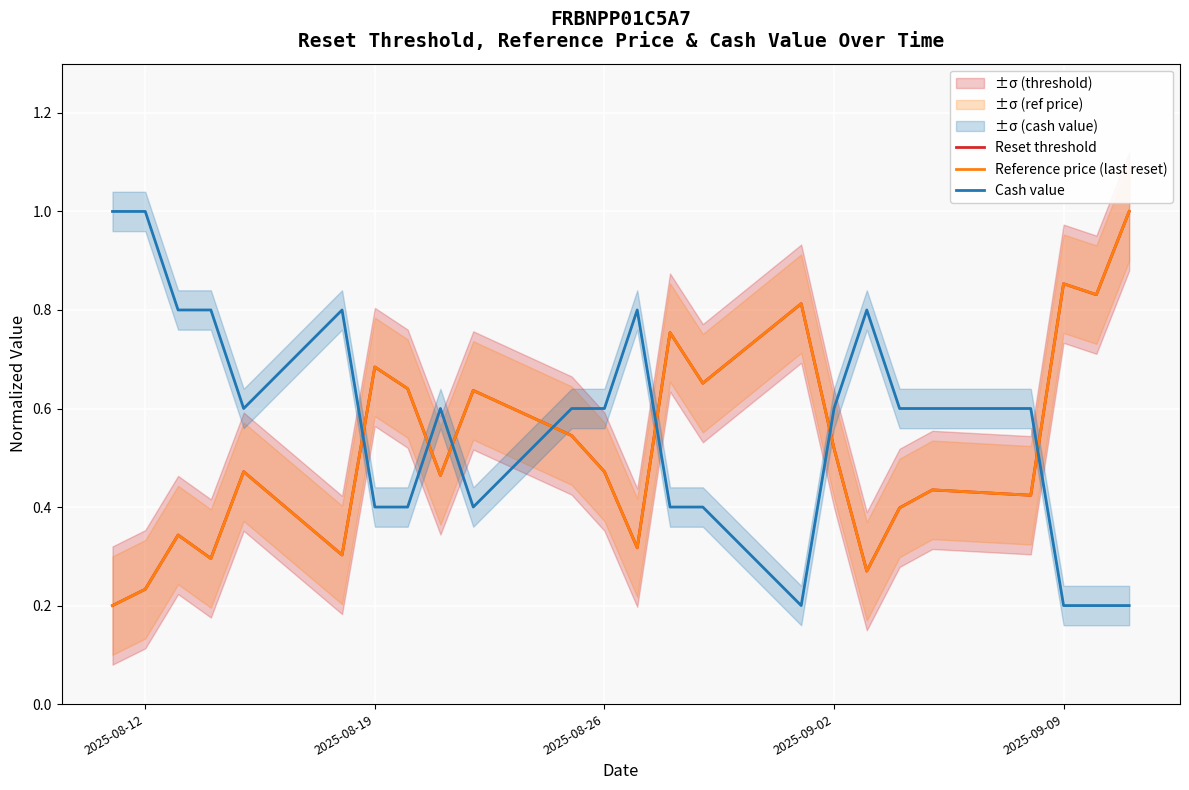

True or false: Cash value has a value of 1.0 at 2025-08-12.

True